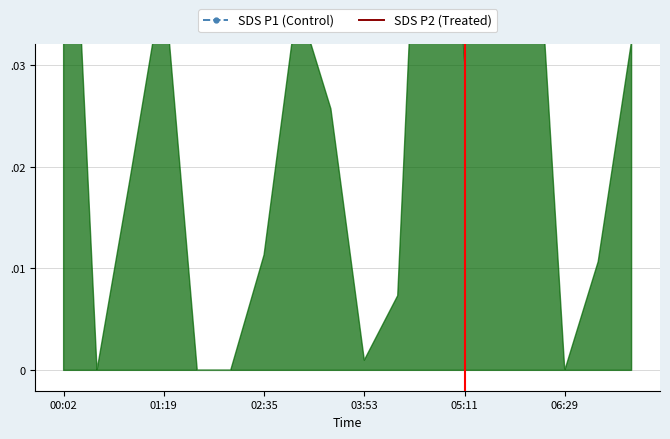

Between which two adjacent categories do SDS P1 (Control) and SDS P2 (Treated) first intersect?

00:02 and 01:19